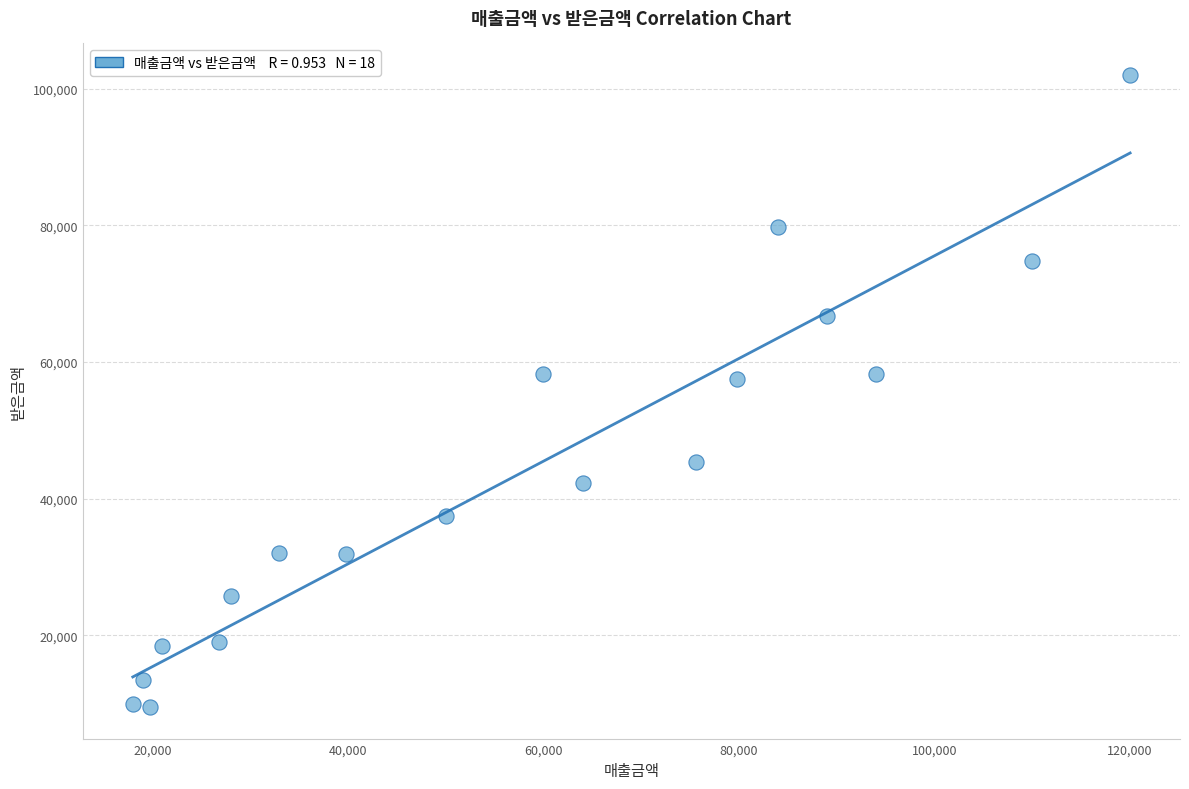

What is the range of X values (max minus min)?

102000